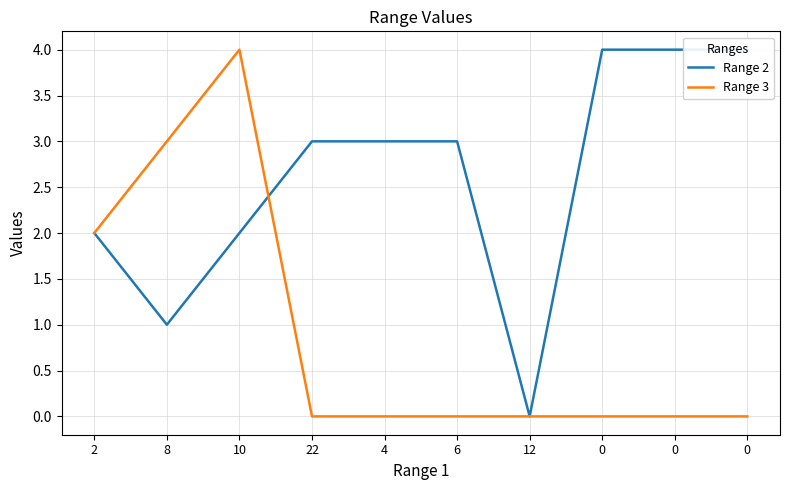

What is the sum of the Range 2 values at 6 and 2?

5